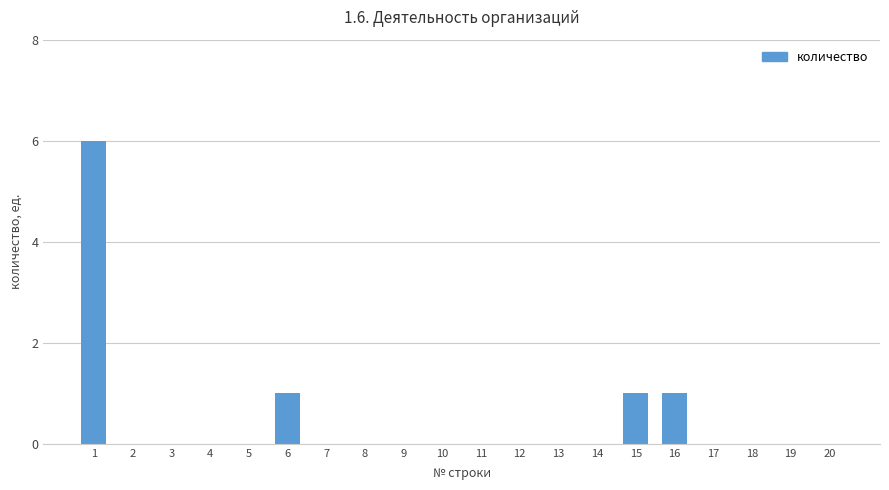

How many values are between 0 and 1?

19